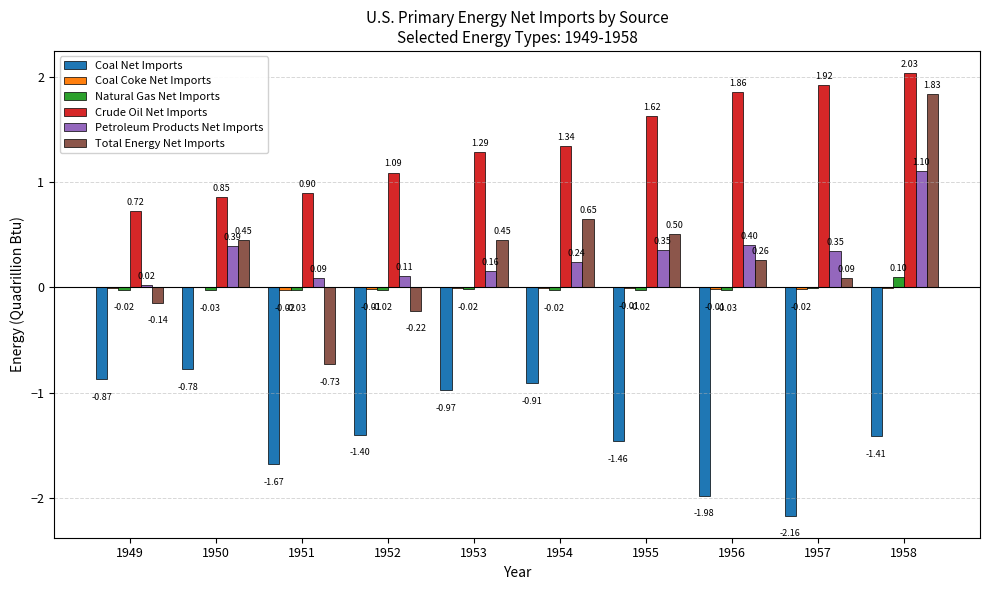

Is the value of Total Energy Net Imports at 1955 greater than the value of Coal Net Imports at 1952?

Yes